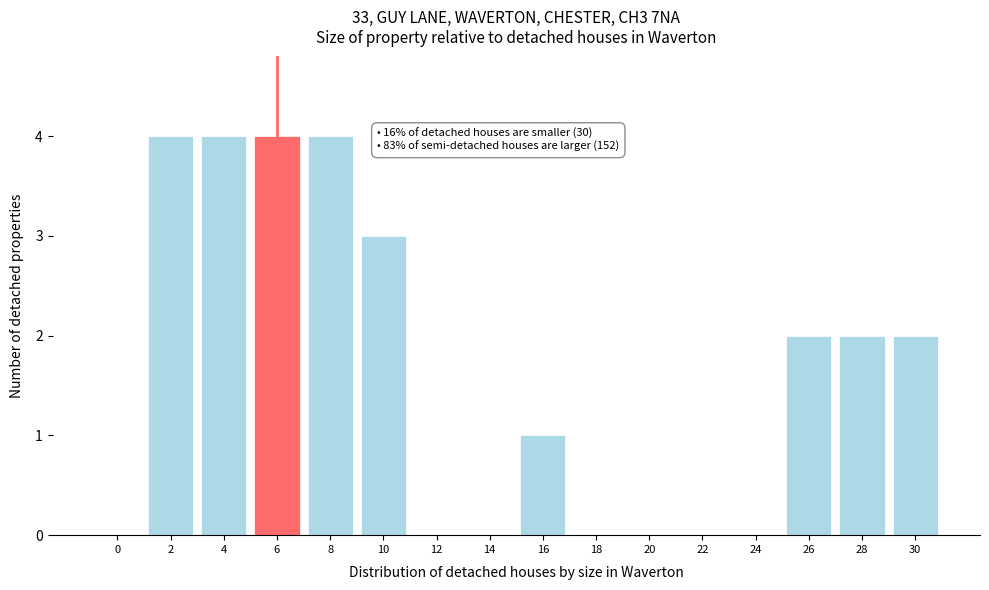

Reading left to right, list all the values displayed in this chart.

0=0	2=4	4=4	6=4	8=4	10=3	12=0	14=0	16=1	18=0	20=0	22=0	24=0	26=2	28=2	30=2